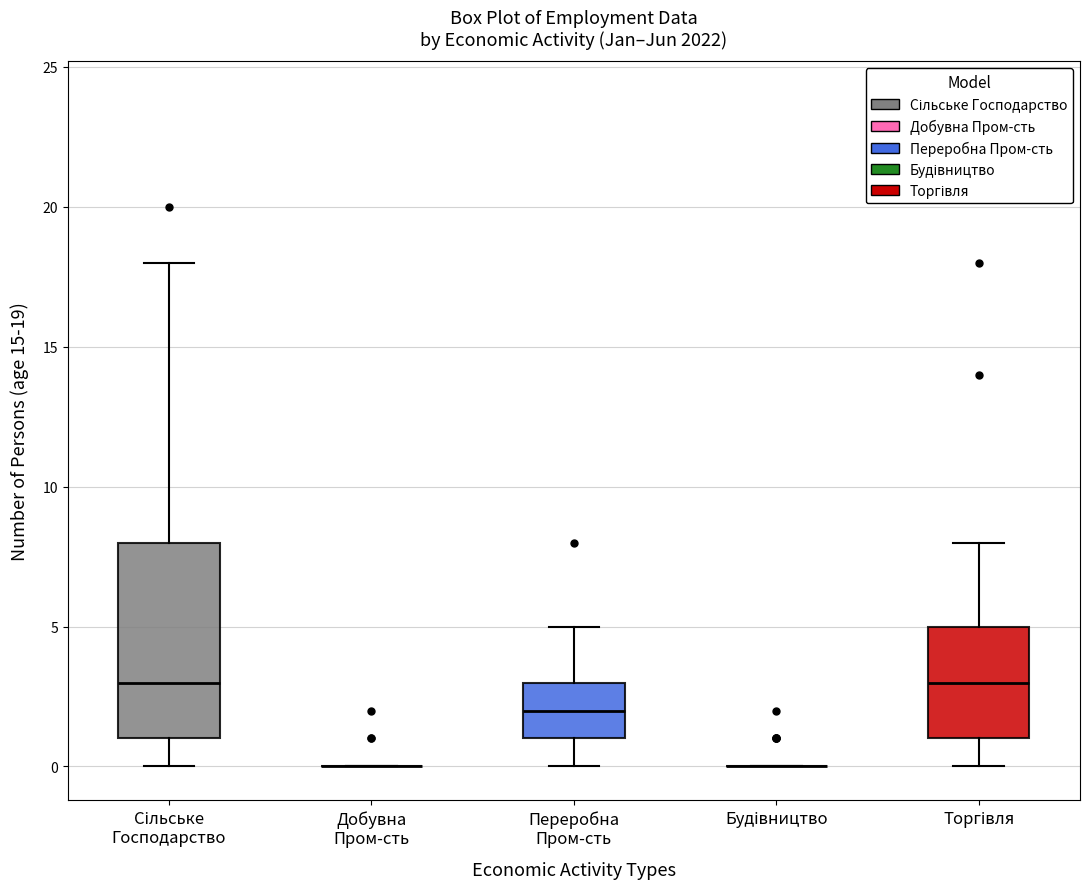

Where does the median line of the box for Сільське Господарство sit on the y-axis? The values are not printed on the chart, so give them approximately, as read against the axis.

3